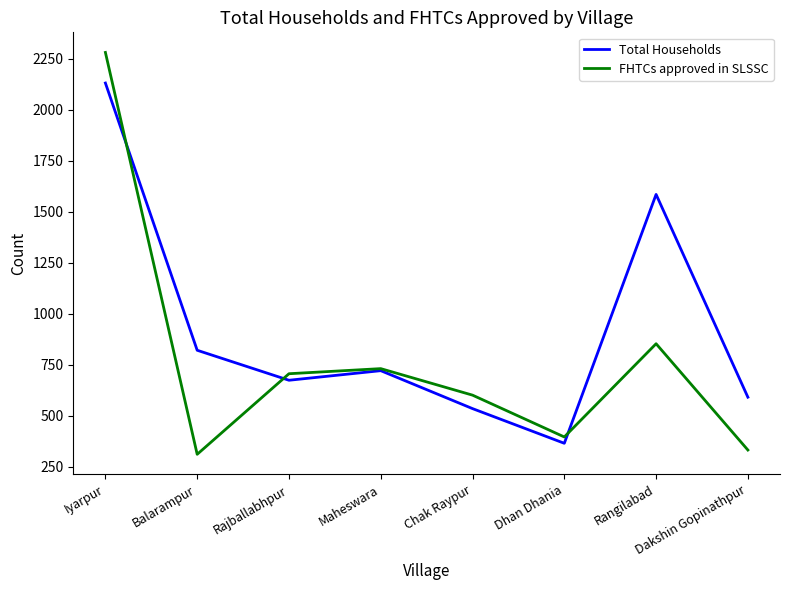

Is it true that Total Households equals 861 at Iyarpur?

False